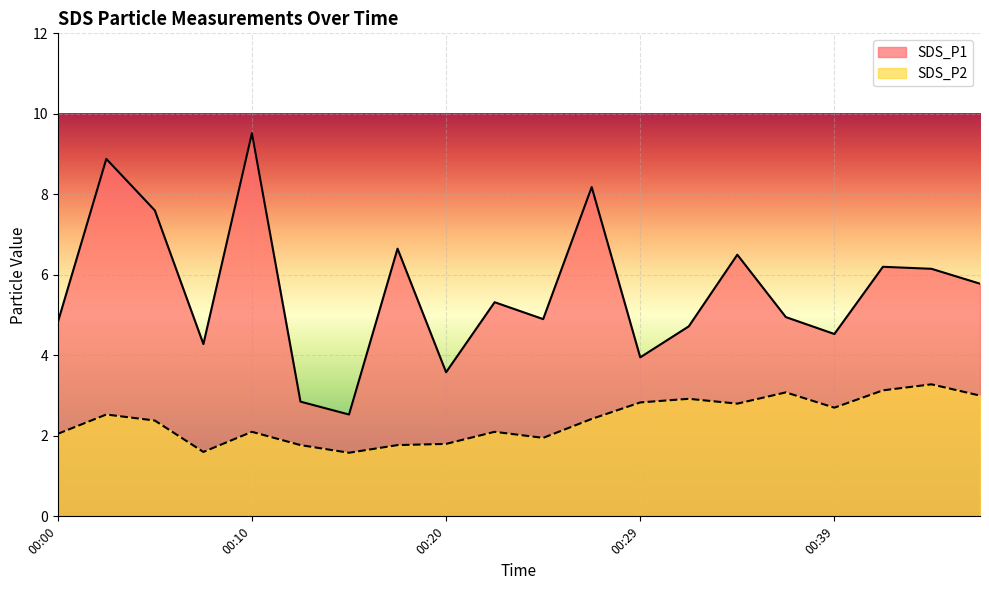

How many values in the SDS_P1 series are below 5?

10